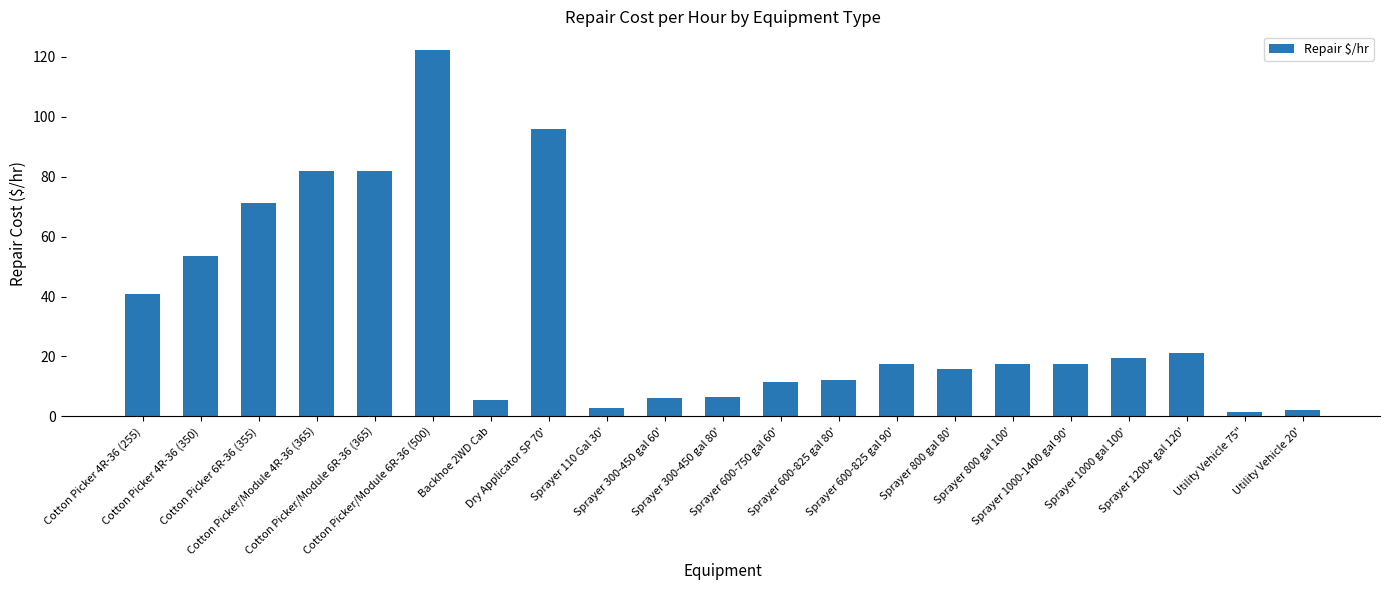

What is the greatest value displayed?

122.3